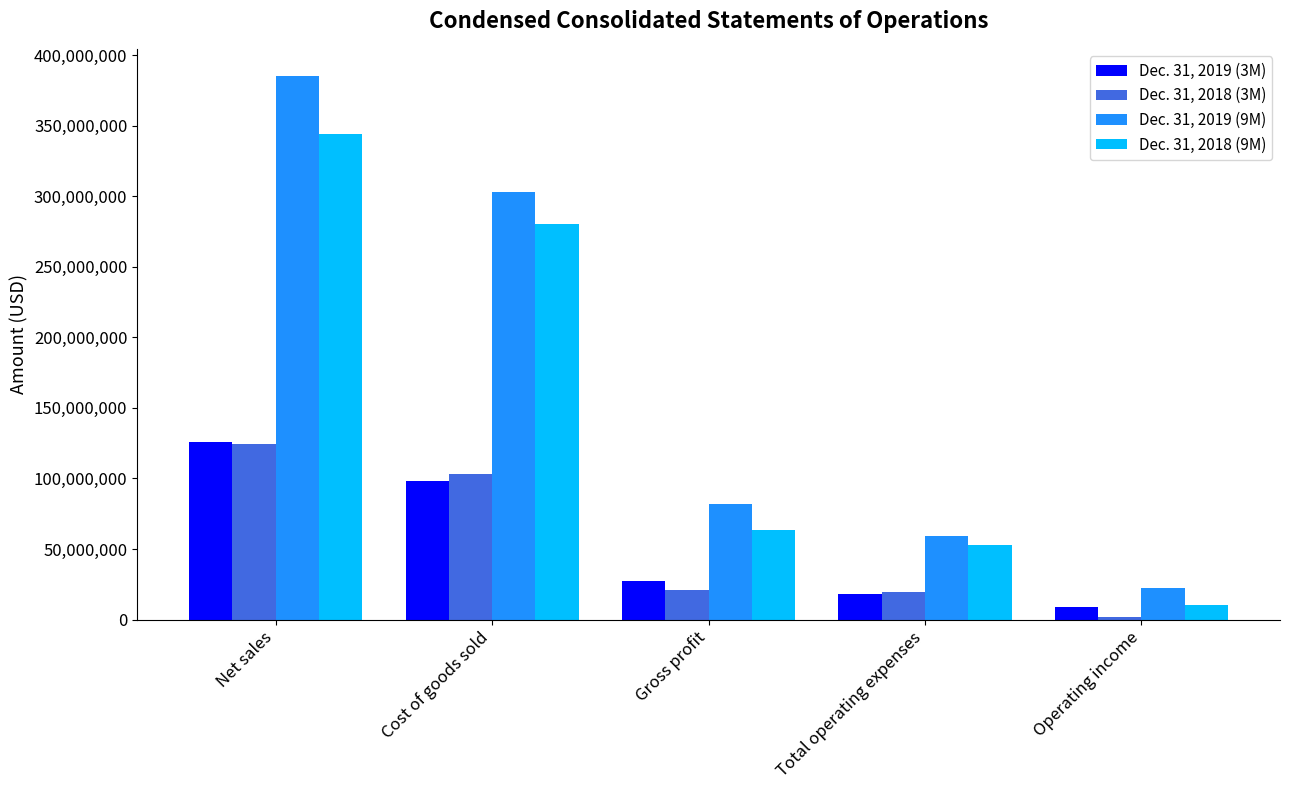

Which series has the largest total across all categories?

Dec. 31, 2019 (9M)